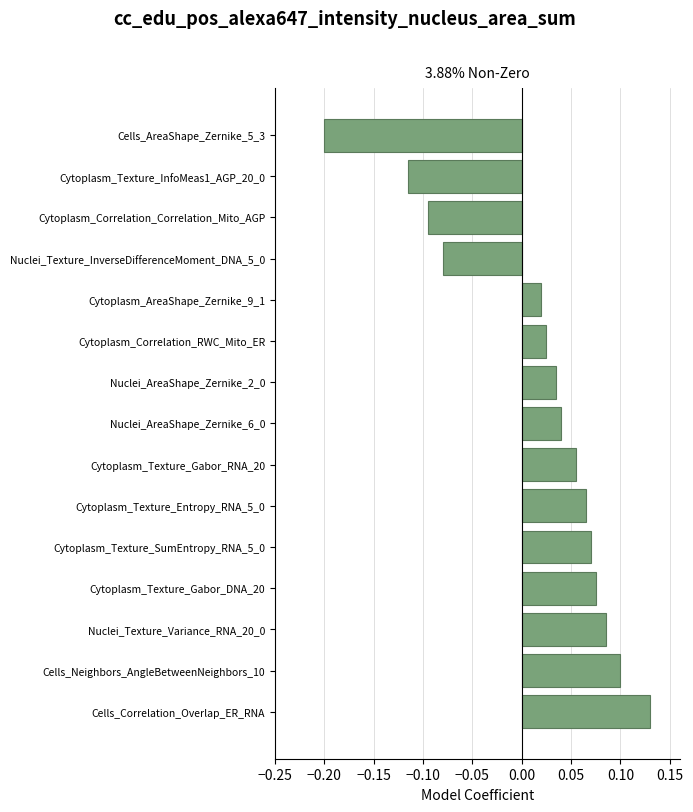

What is the difference between the maximum and minimum values?

0.3